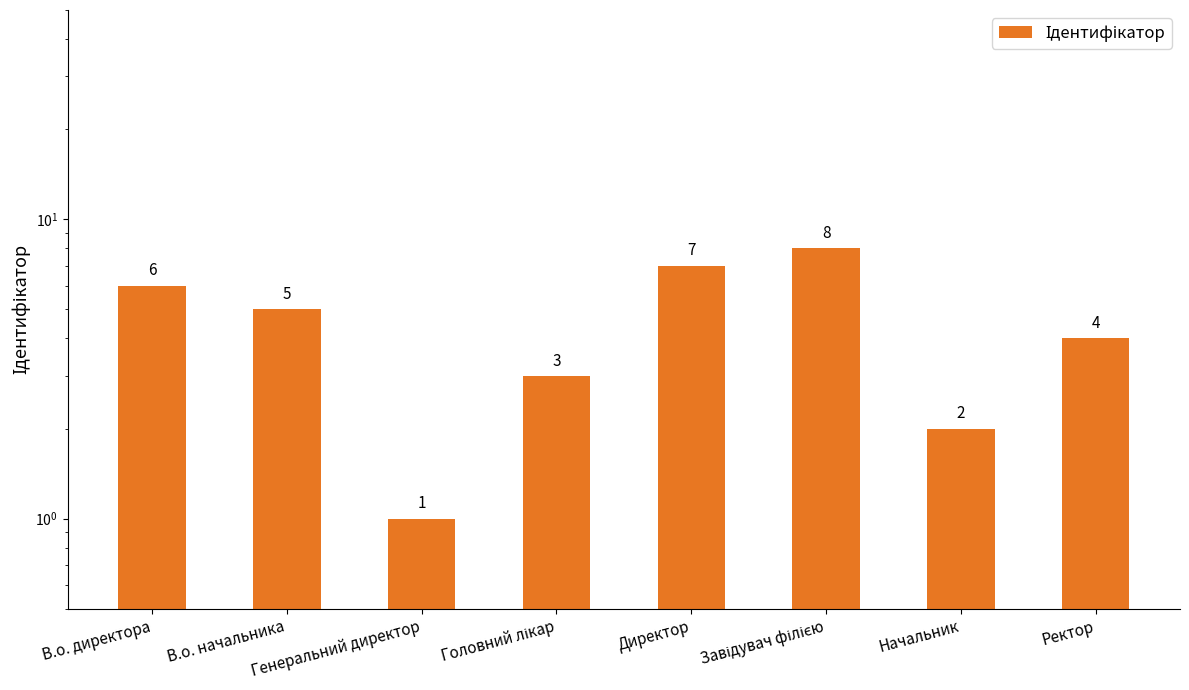

What is the maximum value shown in the chart?

8